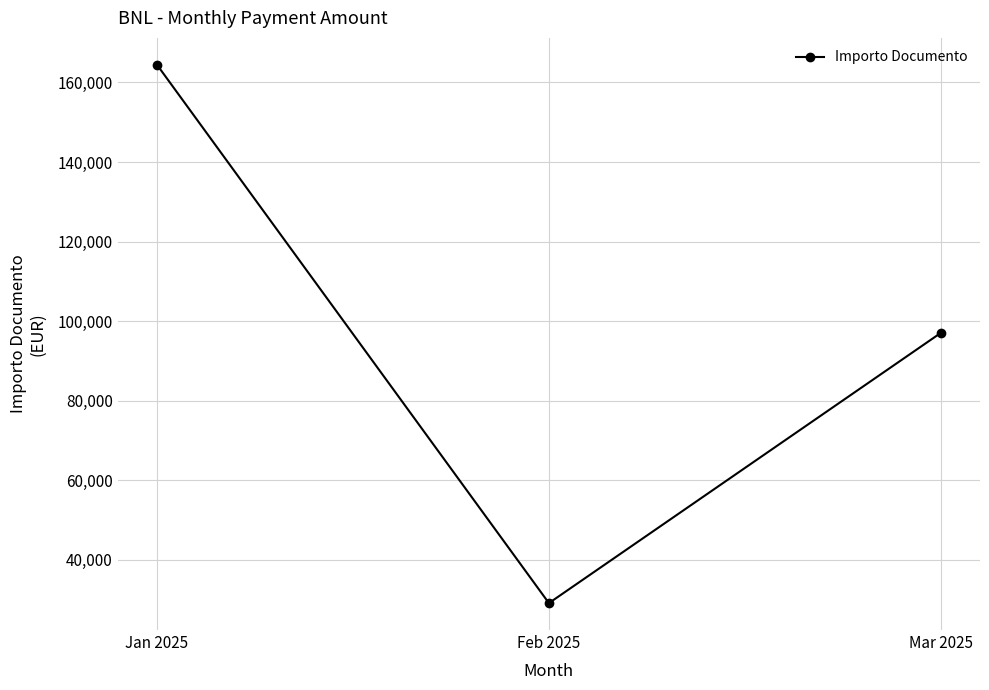

What position from the left is Jan 2025?

1